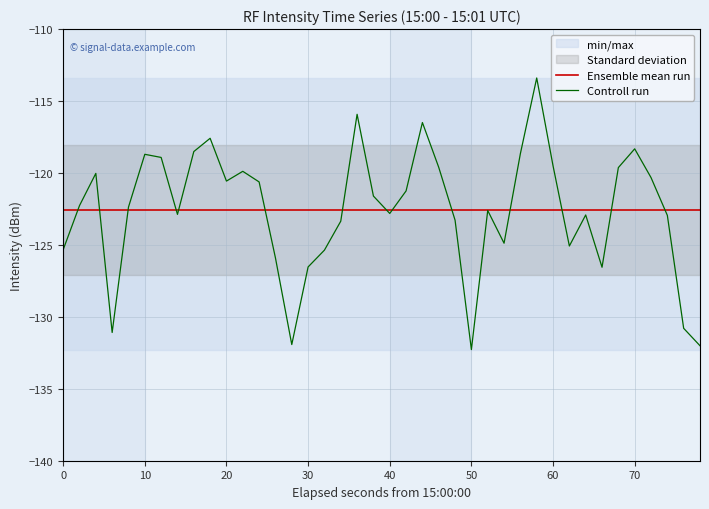

True or false: Controll run has a value of -119.5 at 60.

True